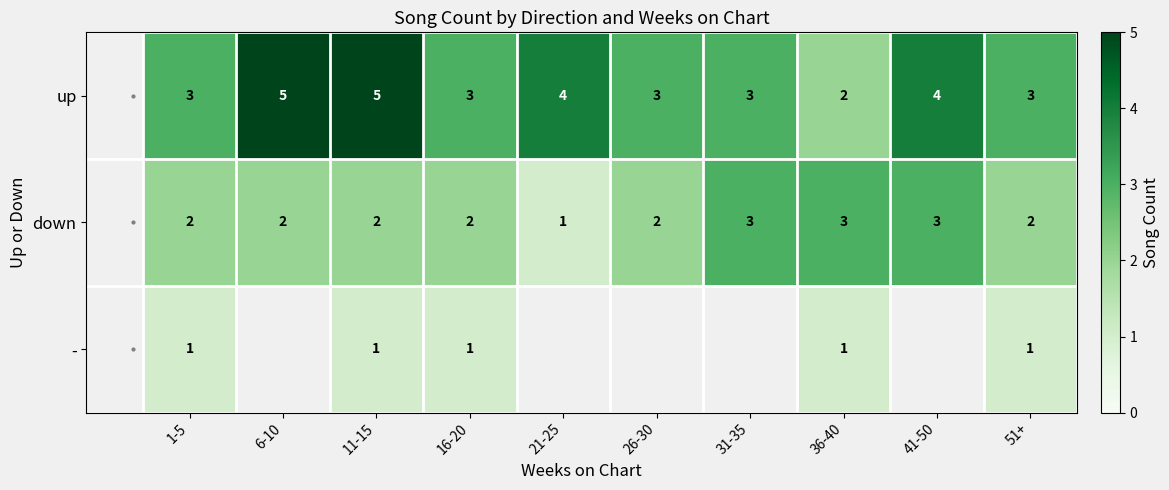

The down series shows 3 at 51+. True or false?

False